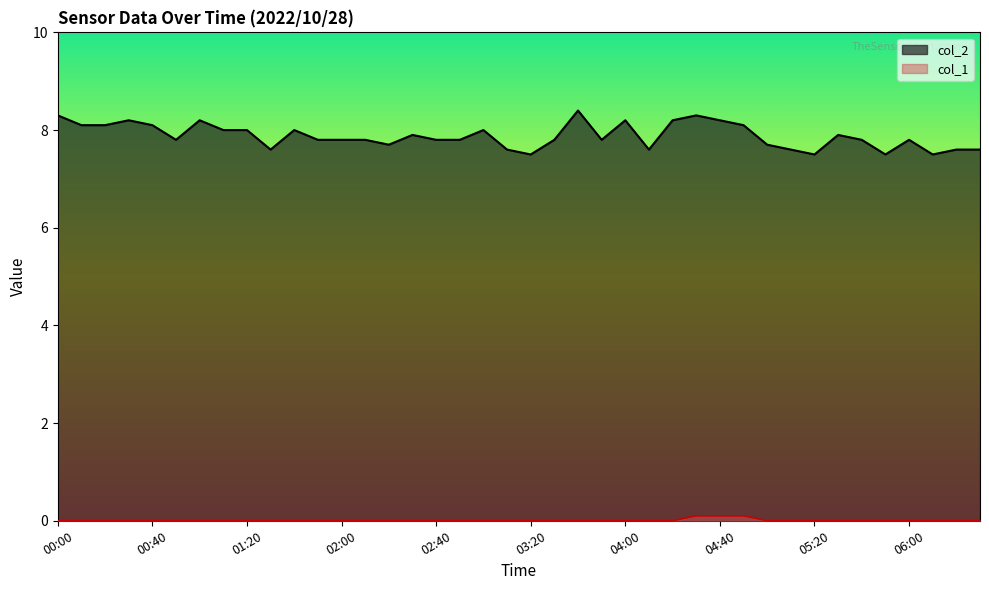

True or false: col_2 and col_1 cross at least once.

False